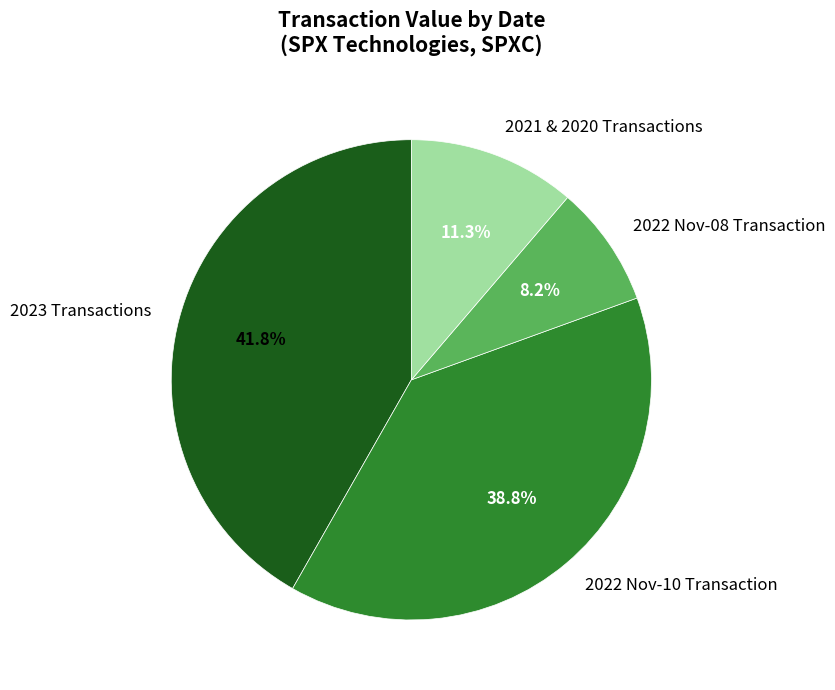

Between 2022 Nov-10 Transaction and 2022 Nov-08 Transaction, which is larger?

2022 Nov-10 Transaction